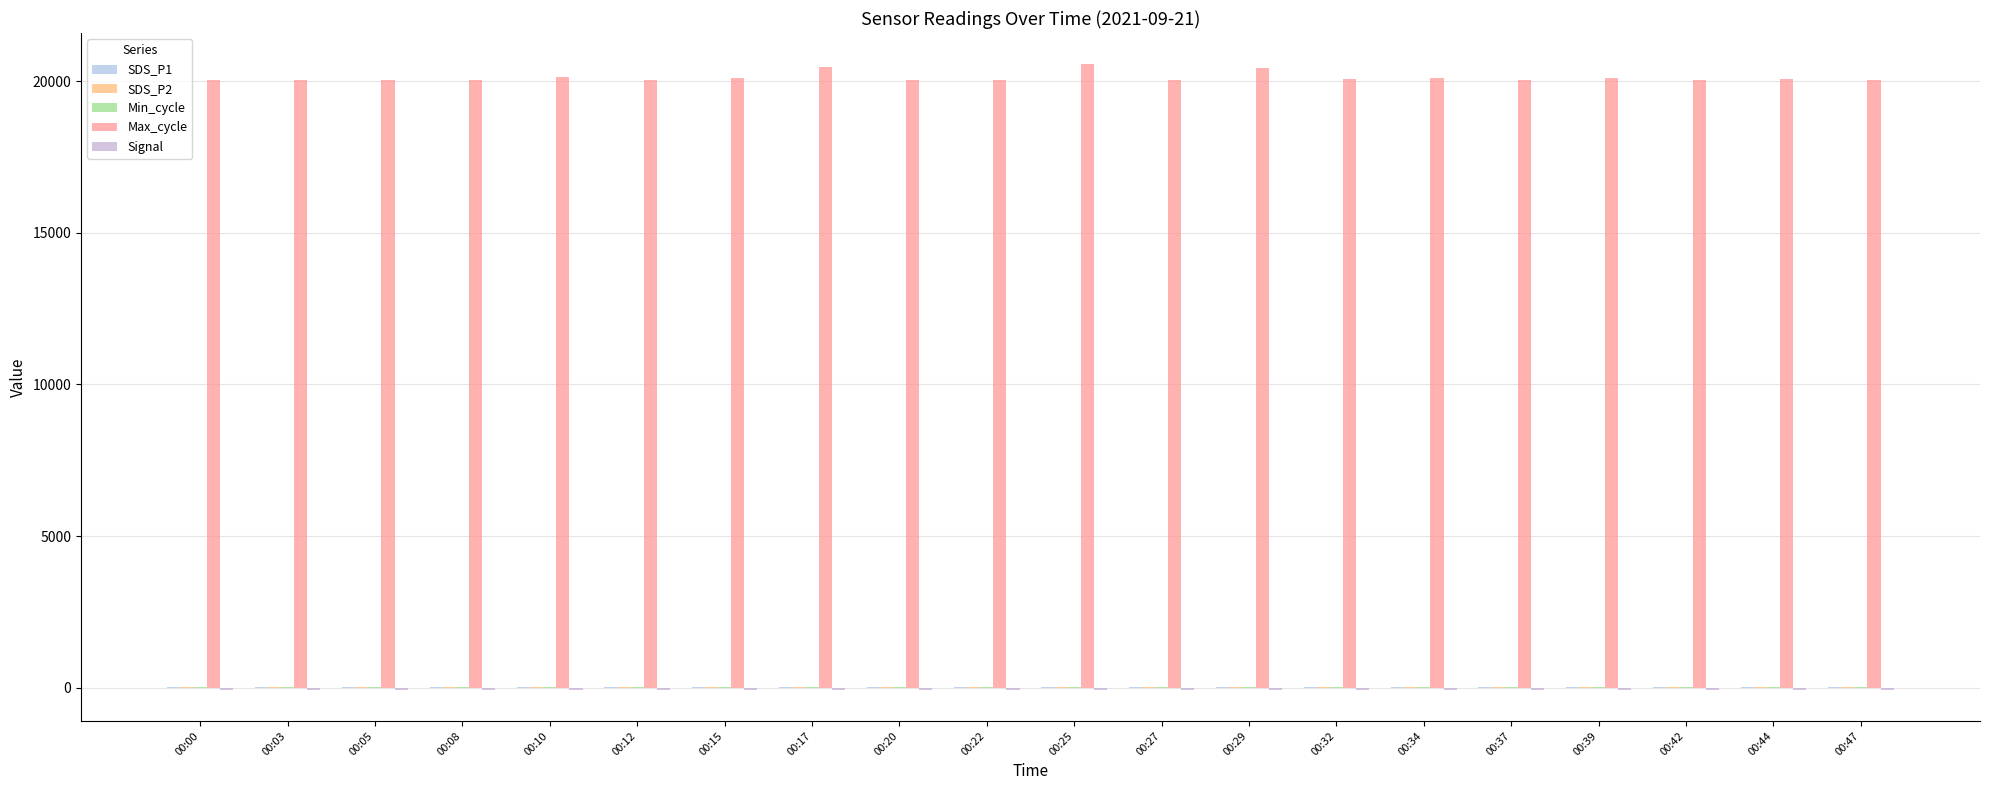

Which category has the lowest value in the Max_cycle series?

00:22